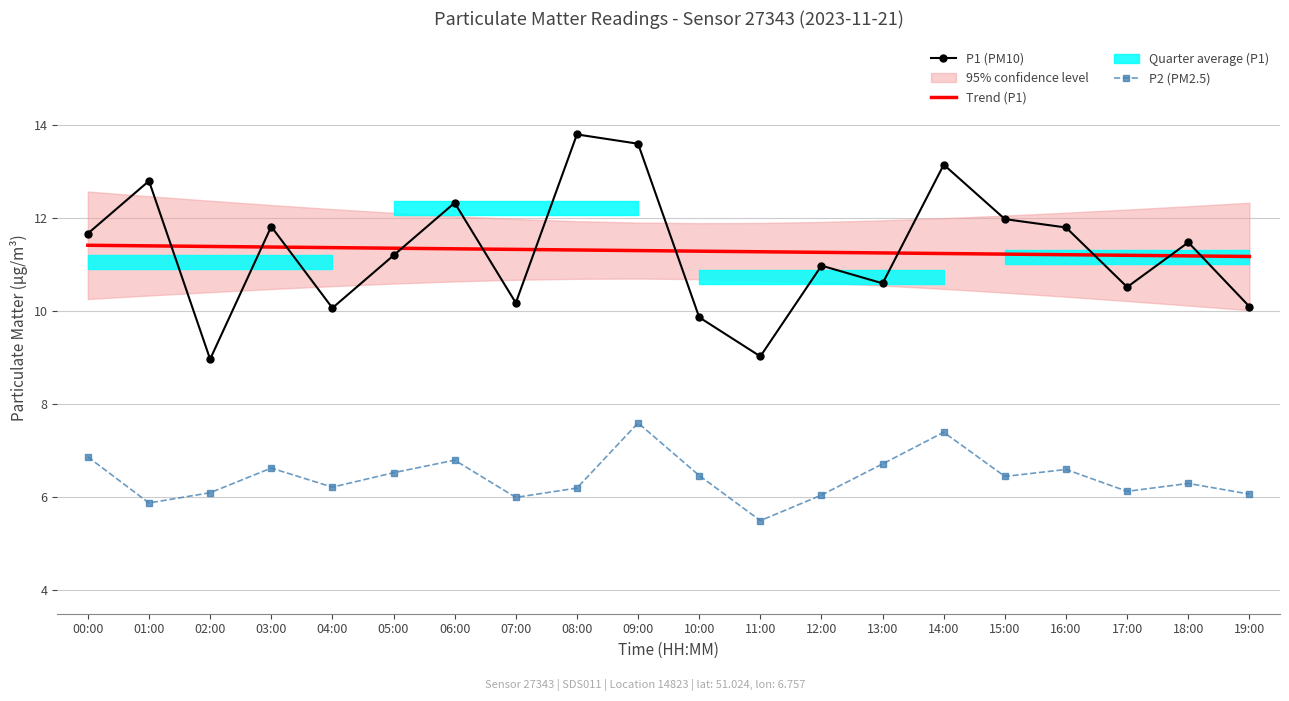

What is the difference between the highest and lowest values at 18:00?

5.2